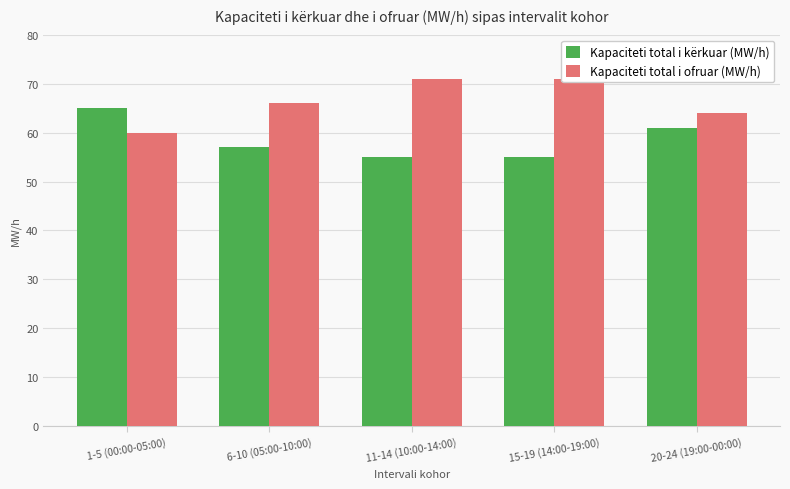

Reading right to left, extract all data points from this chart.

Kapaciteti total i kërkuar (MW/h): 20-24 (19:00-00:00)=61	15-19 (14:00-19:00)=55	11-14 (10:00-14:00)=55	6-10 (05:00-10:00)=57	1-5 (00:00-05:00)=65
Kapaciteti total i ofruar (MW/h): 20-24 (19:00-00:00)=64	15-19 (14:00-19:00)=71	11-14 (10:00-14:00)=71	6-10 (05:00-10:00)=66	1-5 (00:00-05:00)=60